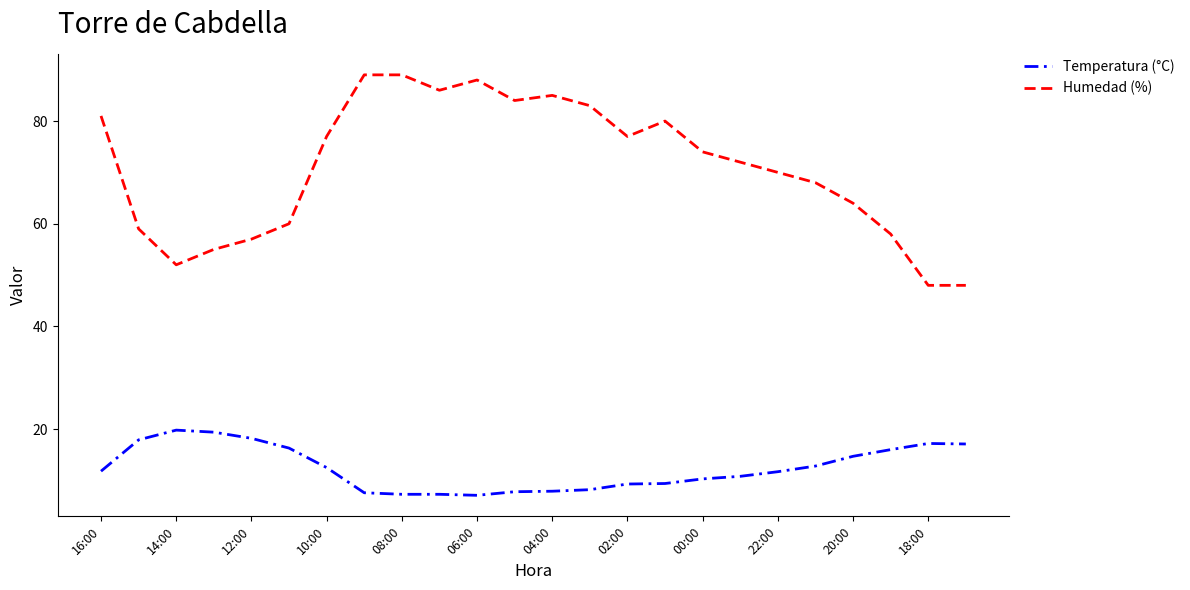

Which series has the widest spread of values?

Humedad (%)